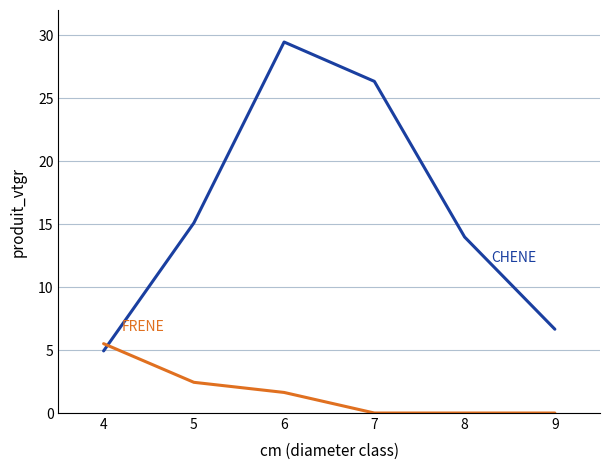

What is the greatest value displayed?

29.5